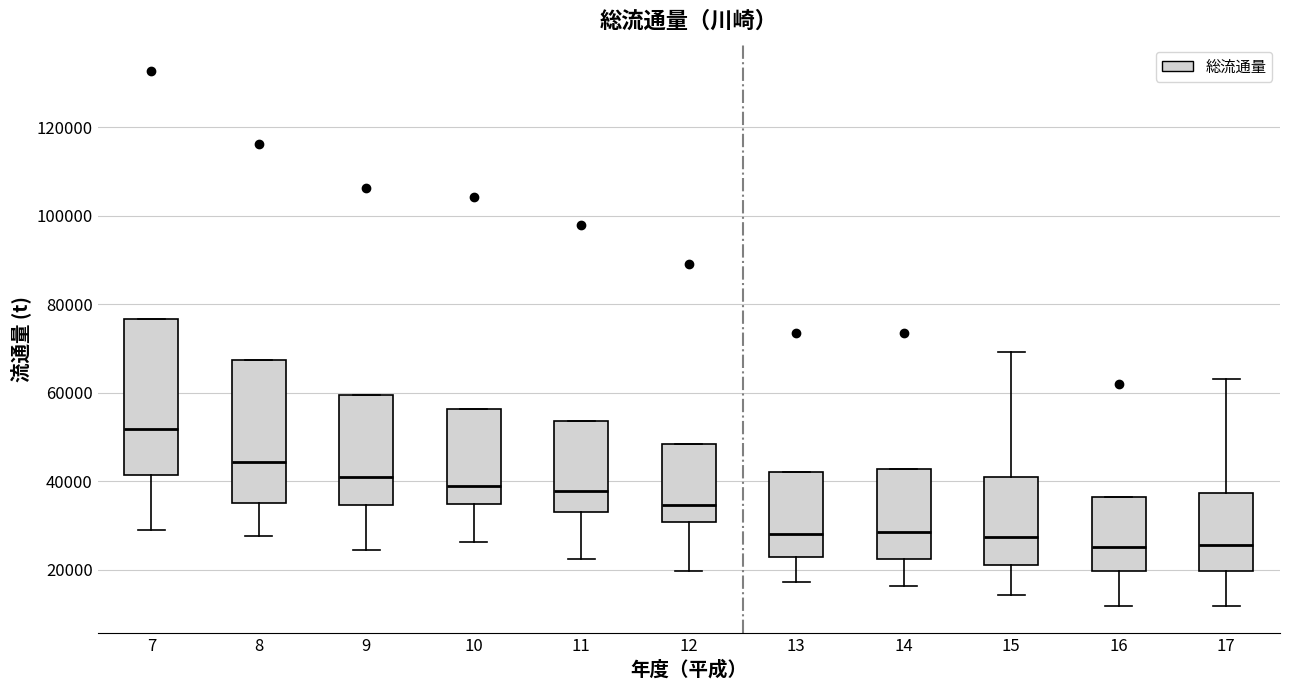

Which box has the highest median line?

7